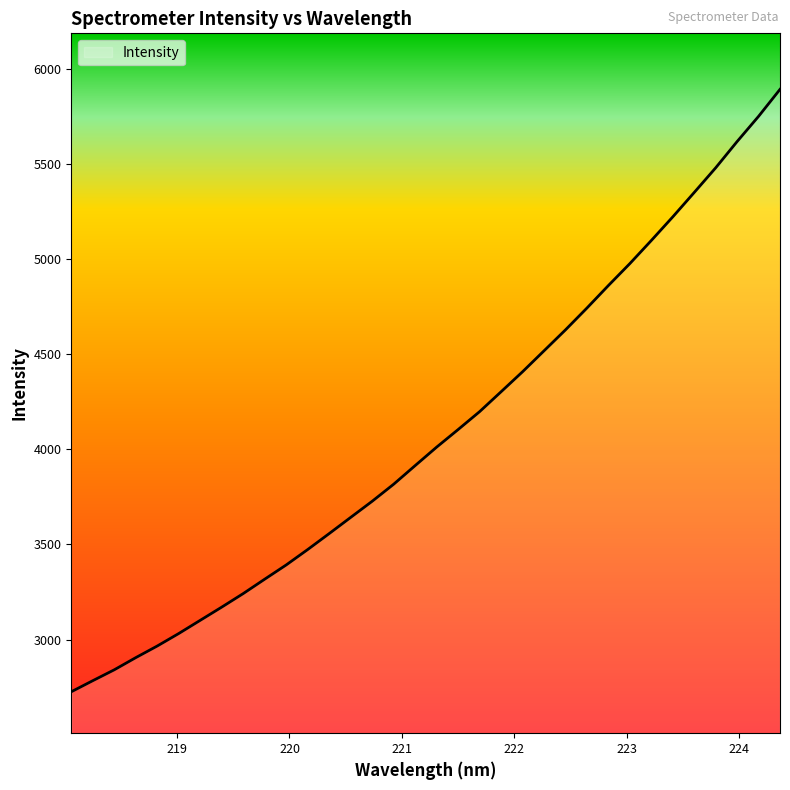

Reading right to left, transcribe all the data shown in this chart.

5894.4	5752.3	5619.8	5481.4	5351.7	5223.4	5099.1	4977.6	4862.2	4743.7	4628.8	4518.6	4408.5	4303.2	4198.6	4104.5	4012.0	3914.9	3817.0	3727.3	3642.5	3557.4	3473.5	3392.4	3317.5	3241.8	3170.5	3101.0	3031.6	2965.8	2904.6	2840.6	2783.3	2725.0